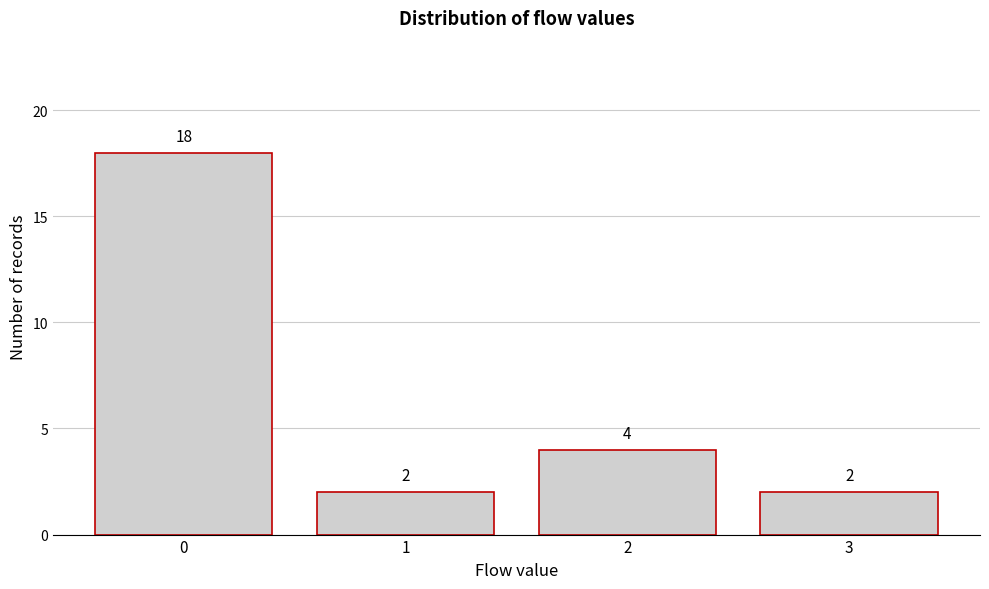

Reading left to right, extract all data points from this chart.

18	2	4	2